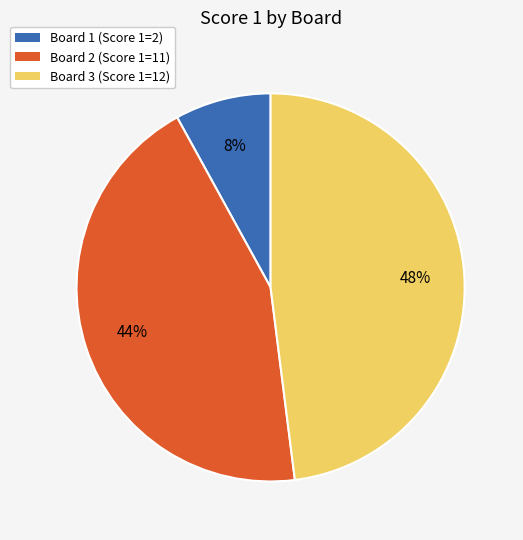

Do Board 1 (Score 1=2) and Board 2 (Score 1=11) together represent more than half of the pie?

Yes